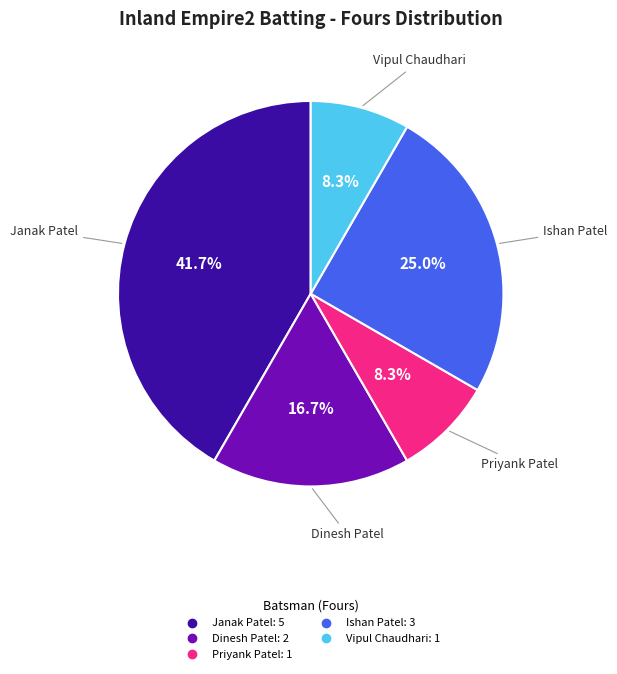

Is there any slice that represents more than half of the pie?

No